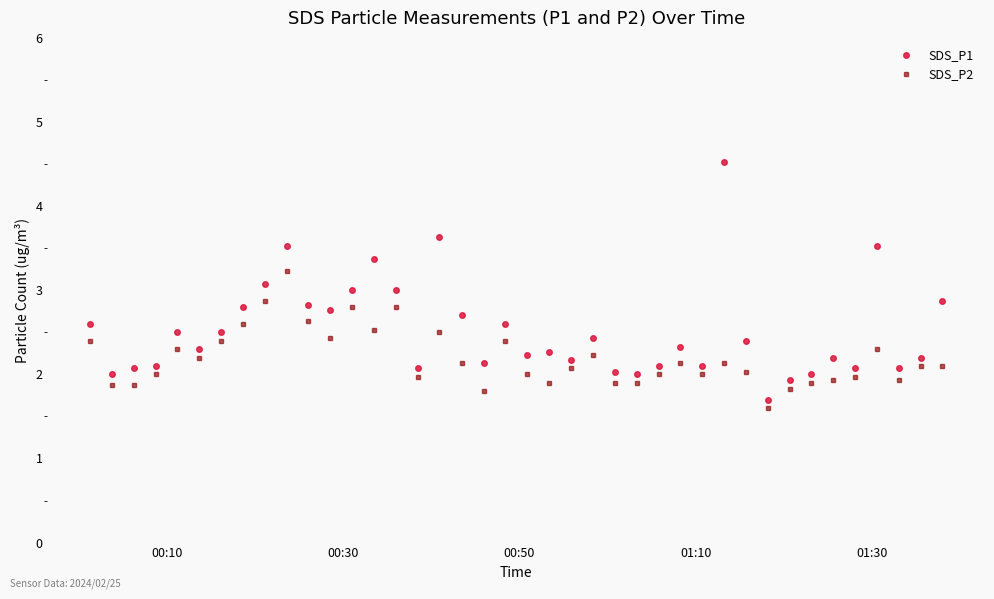

Which series has the widest spread of values?

SDS_P1